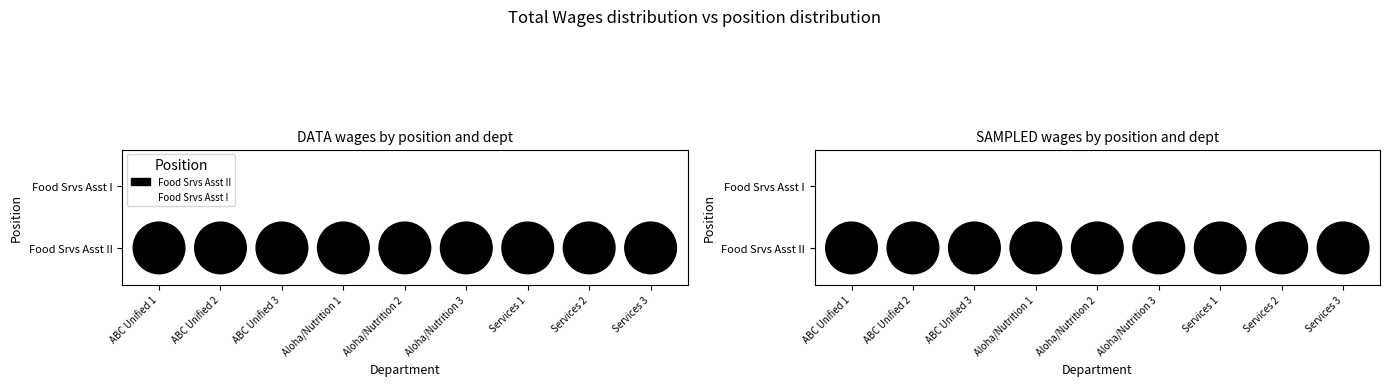

Is it true that Food Srvs Asst I equals 14143 at 4?

False